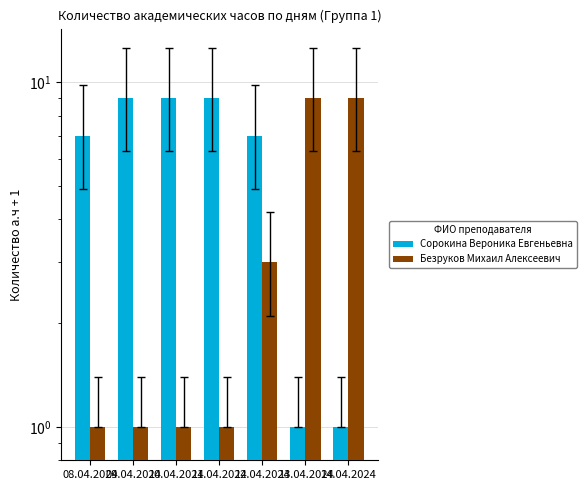

What is the approximate value of Сорокина Вероника Евгеньевна at 09.04.2024?

9